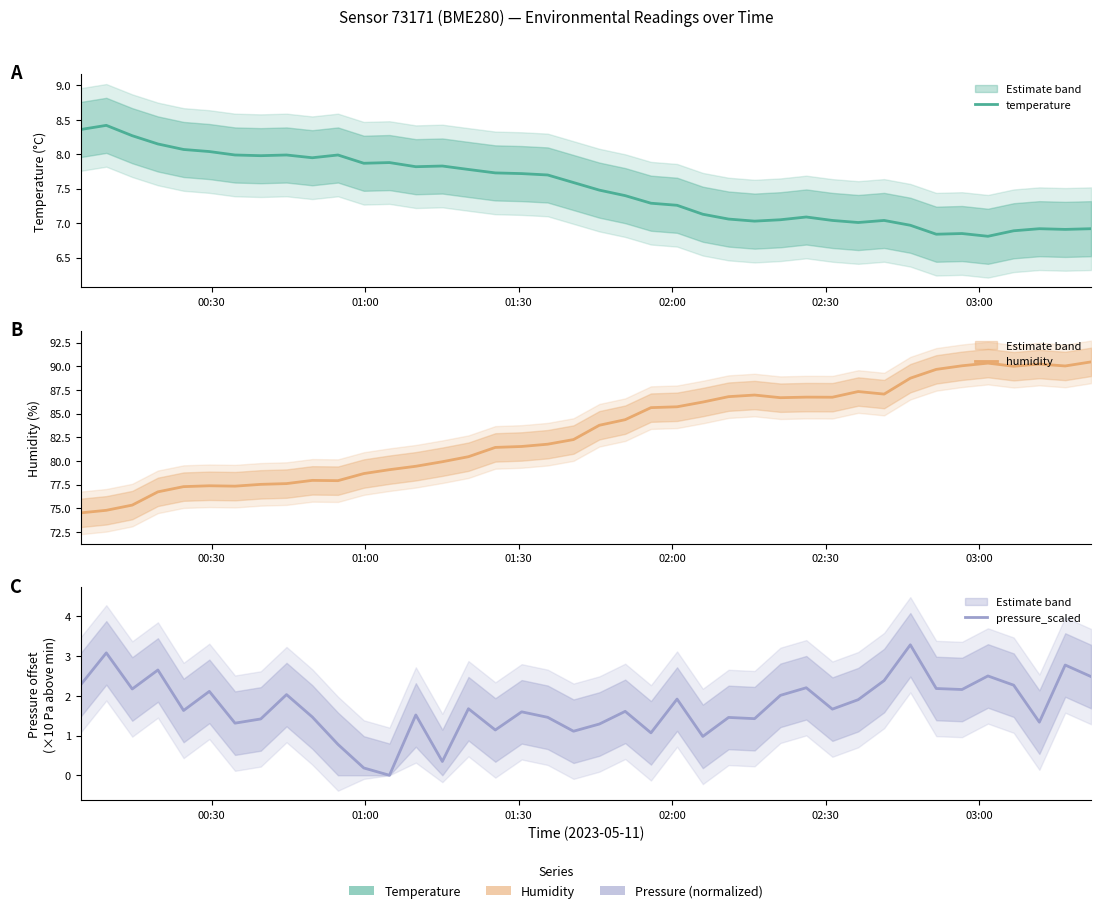

How many values in the temperature series exceed 7?

32